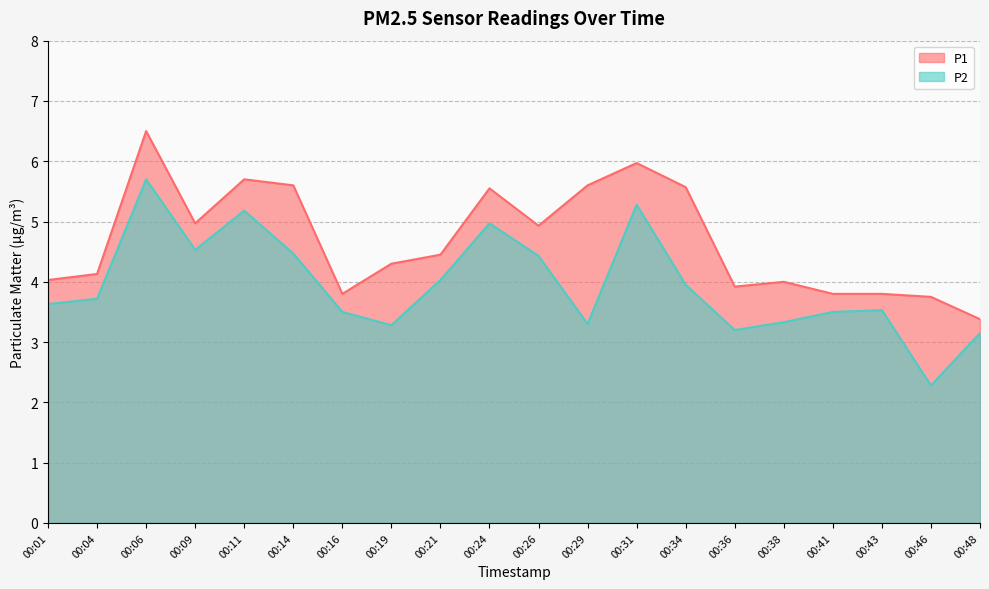

List the labels in order of P1 value, smallest first.

00:48, 00:46, 00:16, 00:41, 00:43, 00:36, 00:38, 00:01, 00:04, 00:19, 00:21, 00:26, 00:09, 00:24, 00:34, 00:14, 00:29, 00:11, 00:31, 00:06